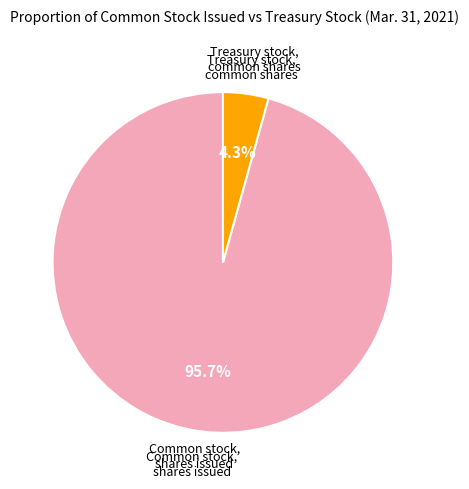

To the nearest percent, what portion does Treasury stock, common shares represent?

4%